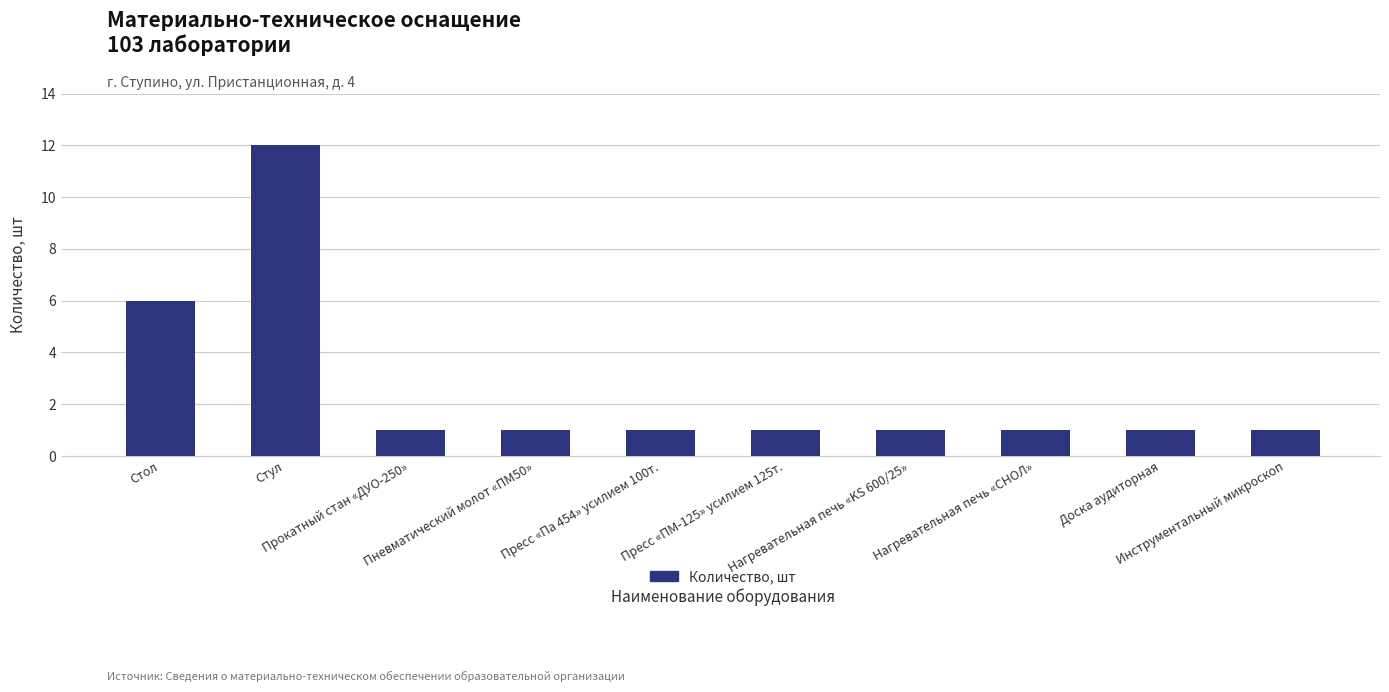

What is the value of the 5th bar from the left?

1